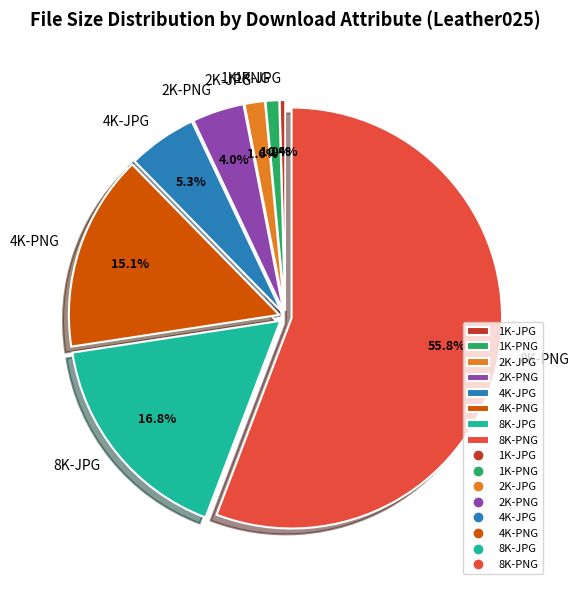

Which category has the smallest portion of the pie?

1K-JPG